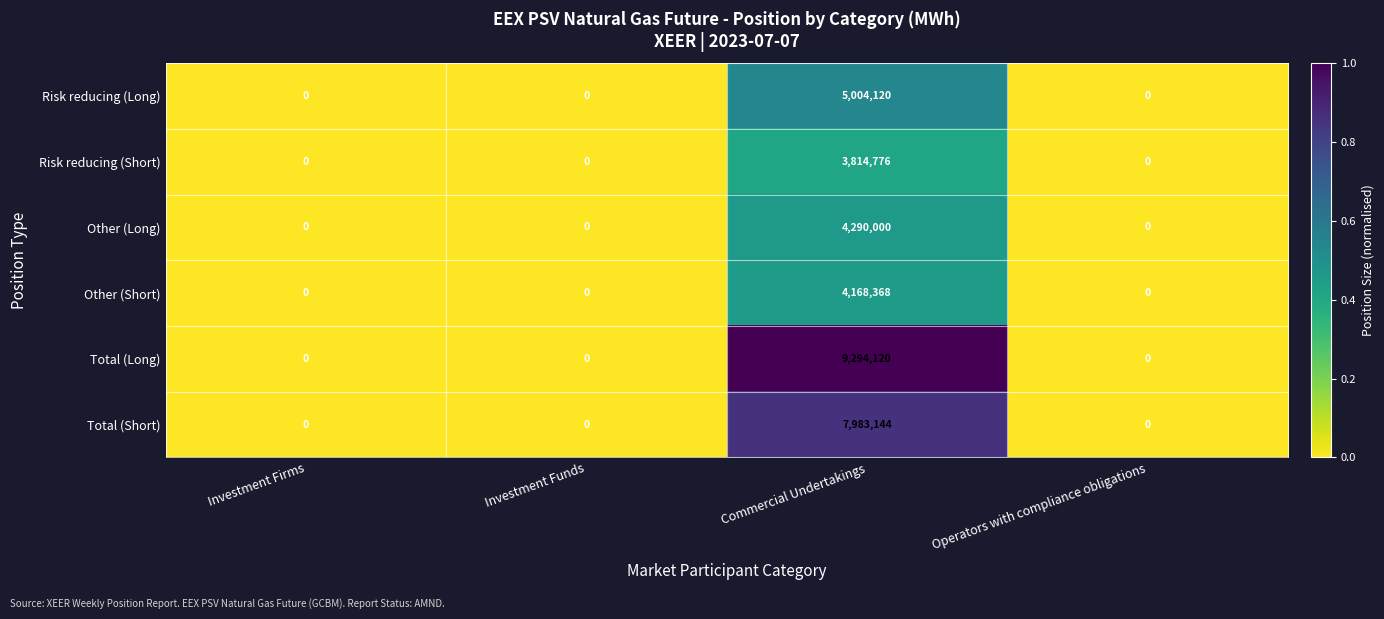

What is the greatest value displayed?

9294120